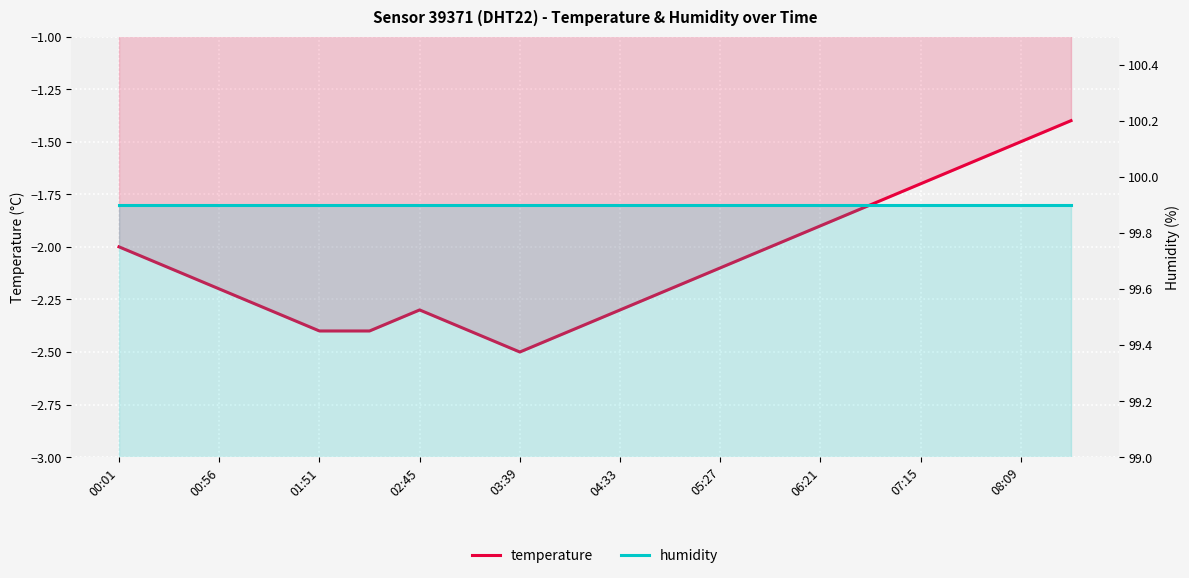

Is the value of humidity at 00:01 greater than the value of temperature at 19?

Yes